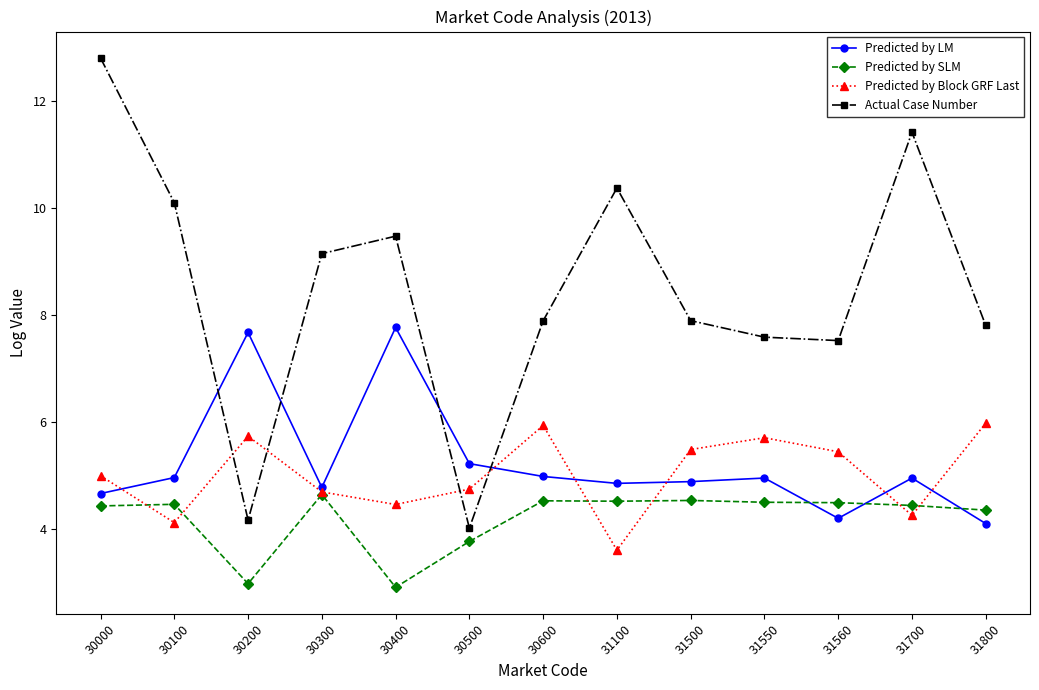

How many values in the Actual Case Number series exceed 7?

11